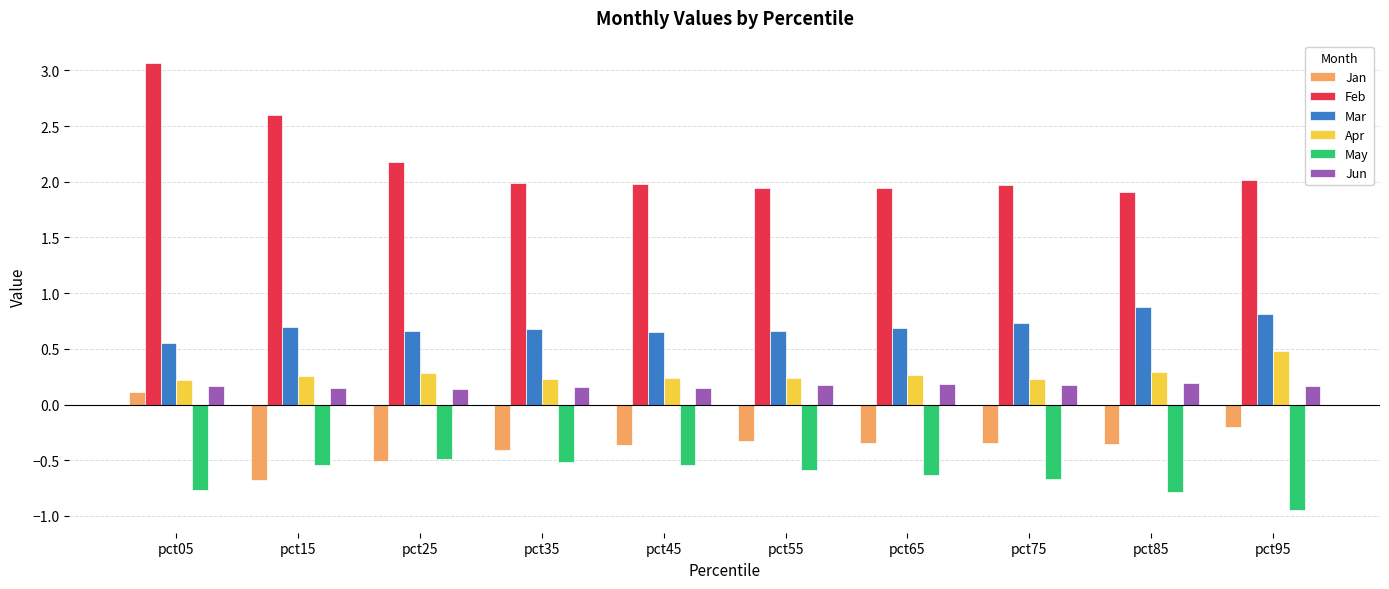

What is the difference between the highest and lowest values at pct85?

2.7